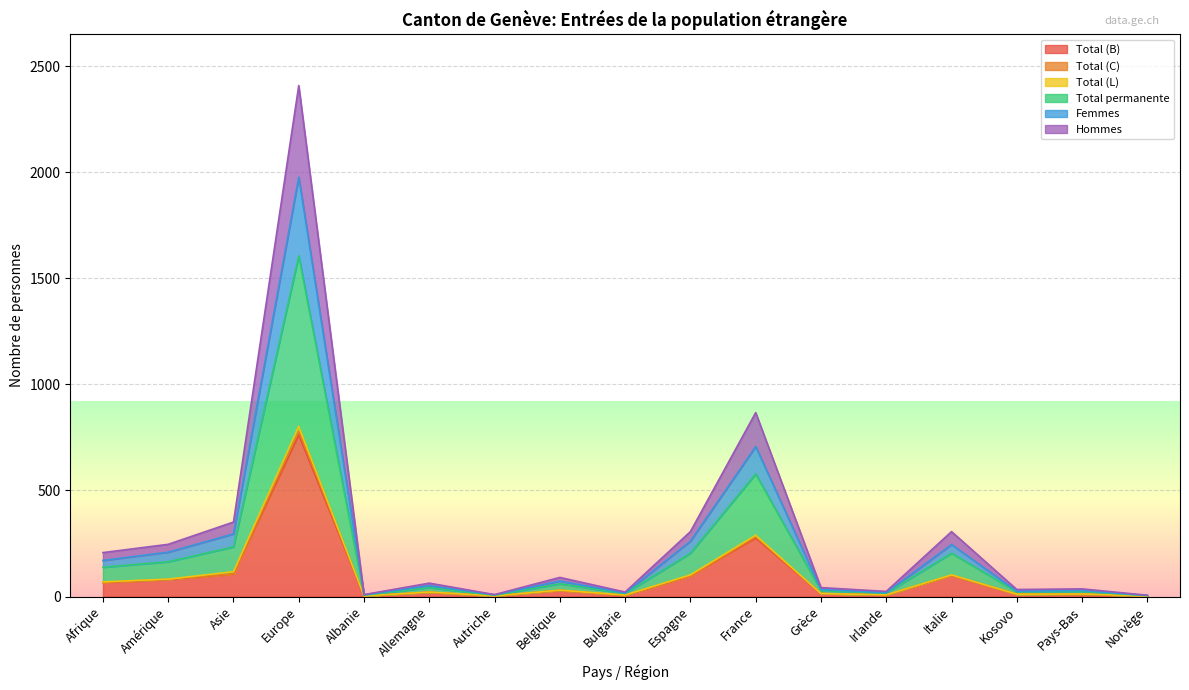

What is the maximum value for Total (B)?

763